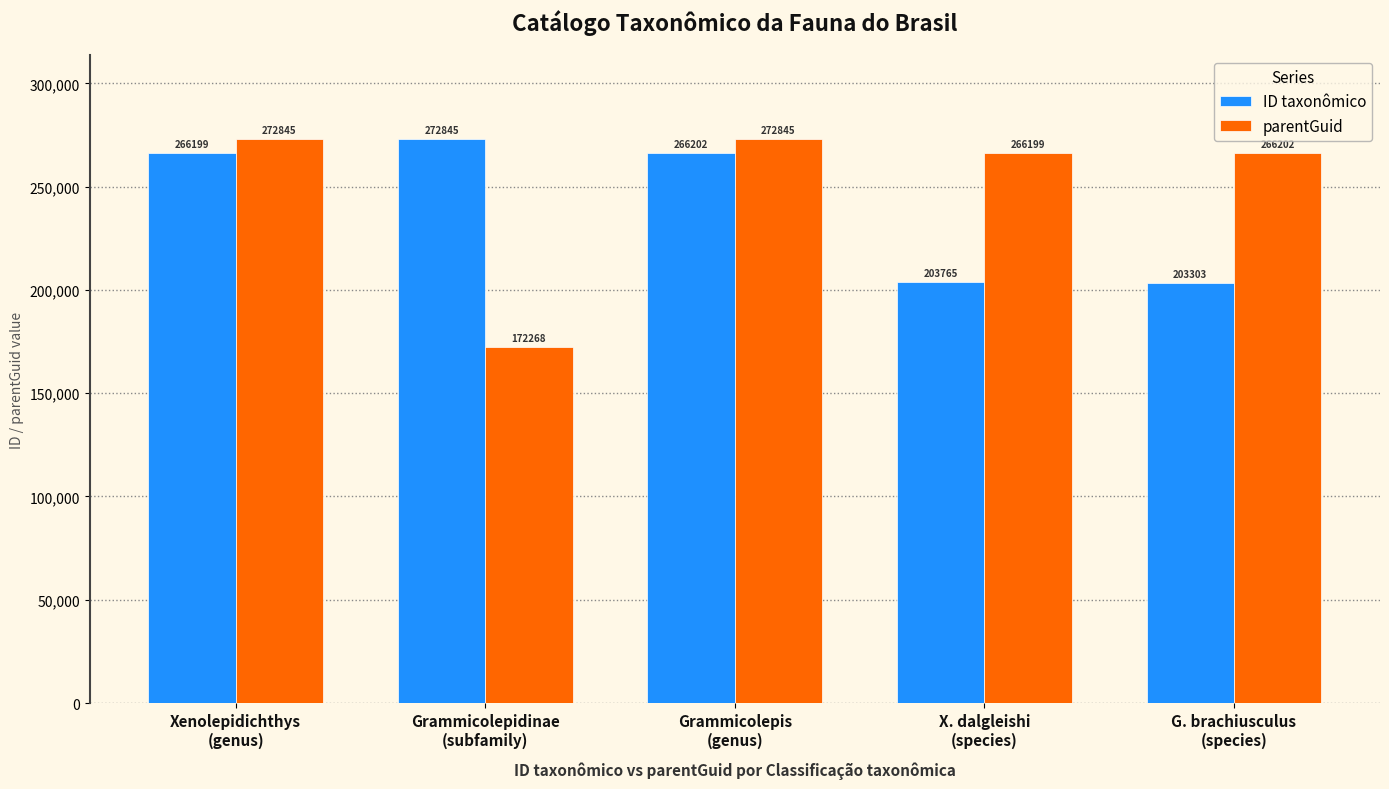

Rank the series by their average value, from highest to lowest.

parentGuid, ID taxonômico